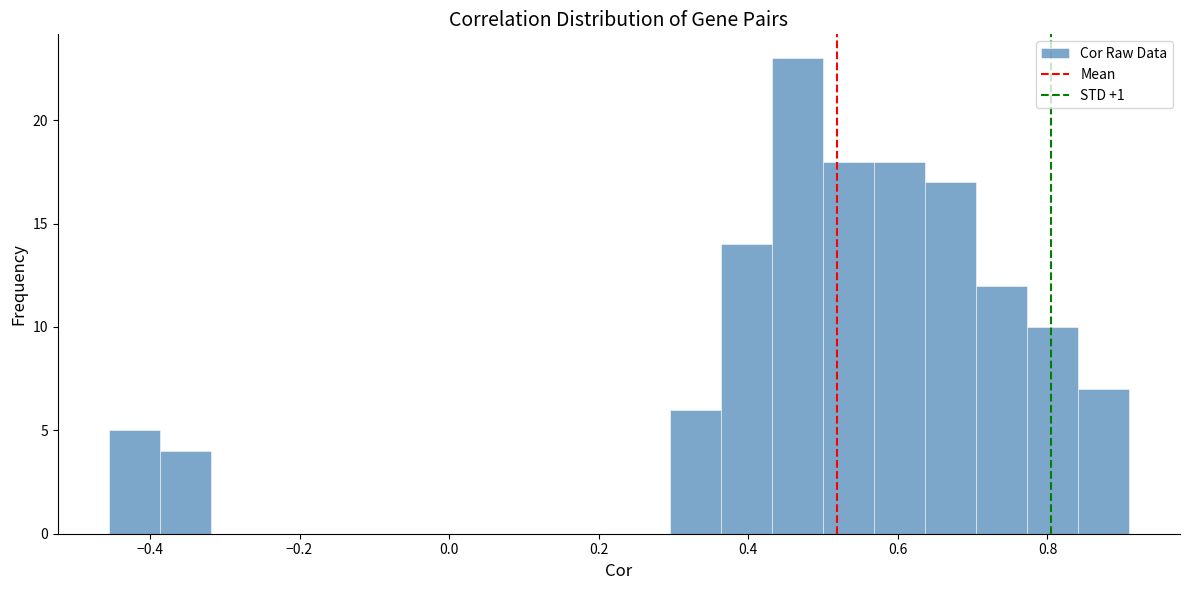

Read against the x-axis, roughly where is the centre of the tallest bar?

0.46